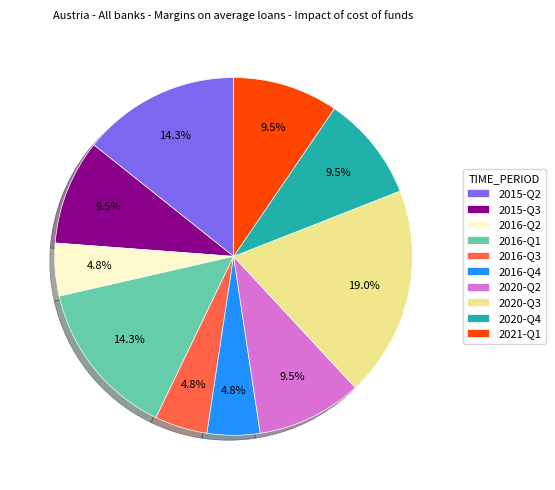

To the nearest percent, what is the difference between the 2020-Q2 and 2016-Q4 slice percentages?

5%